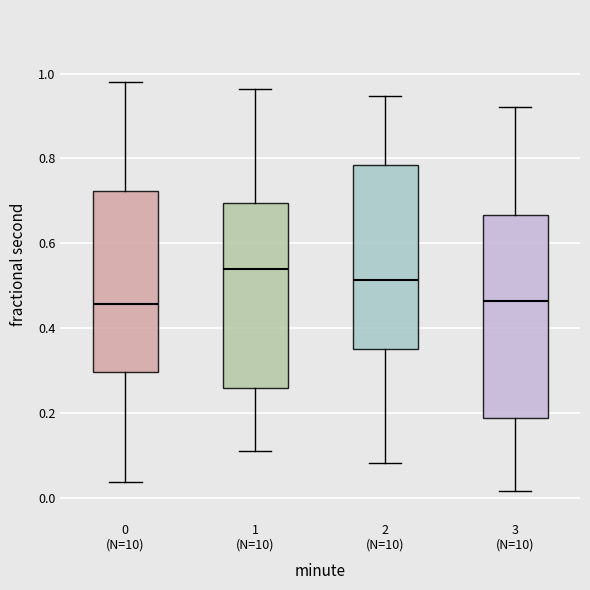

Comparing the boxes themselves (not the whiskers), which one is the tallest?

3 (N=10)